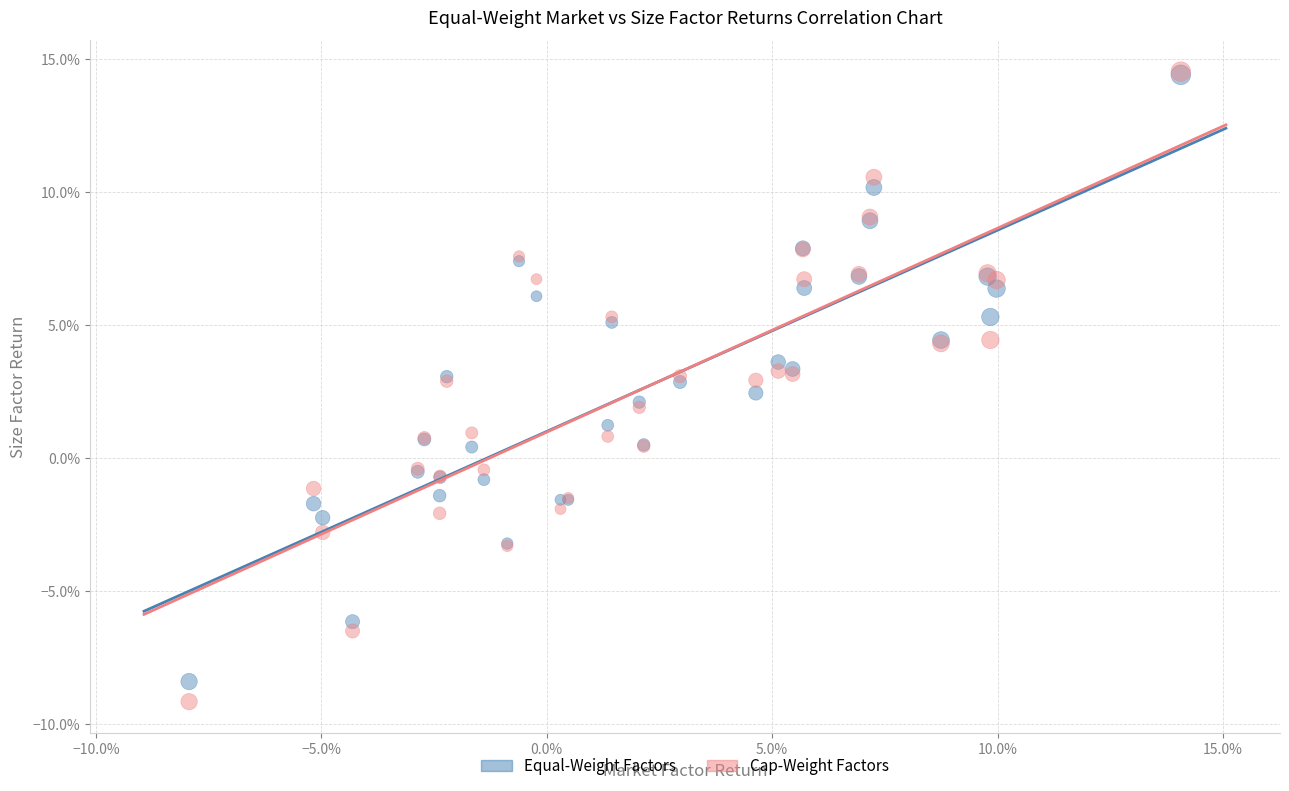

Which series has the largest Y range (max minus min)?

Cap-Weight Factors